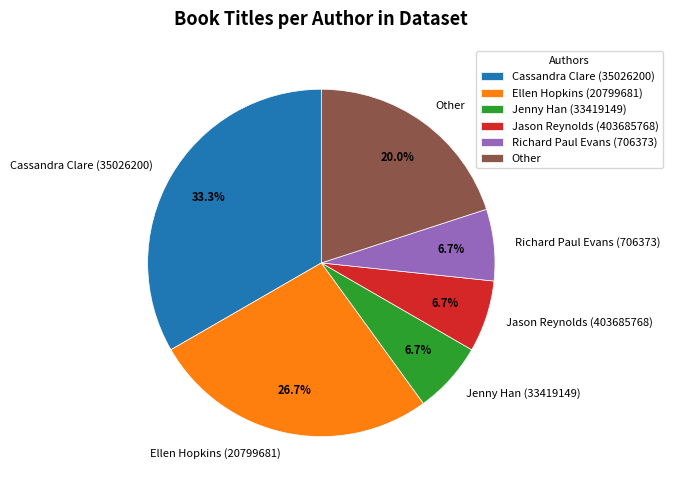

To the nearest percent, what portion does Jason Reynolds (403685768) represent?

7%